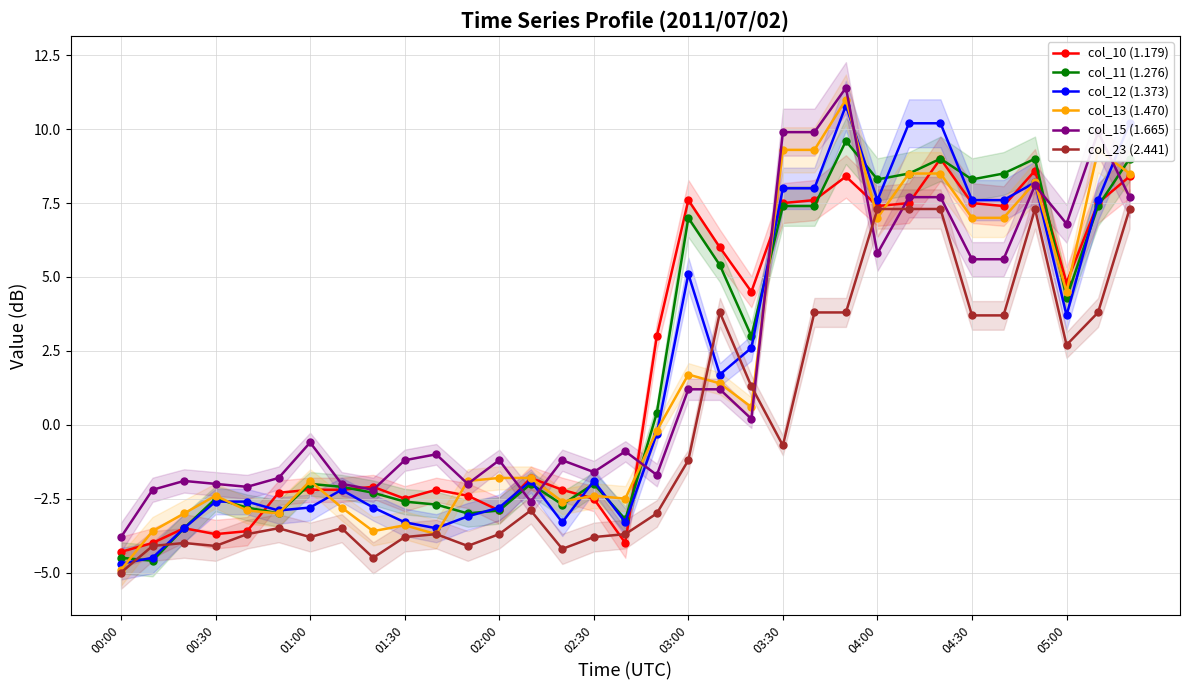

What is the value of the col_11 (1.276) point at the 25th from the left?

8.3